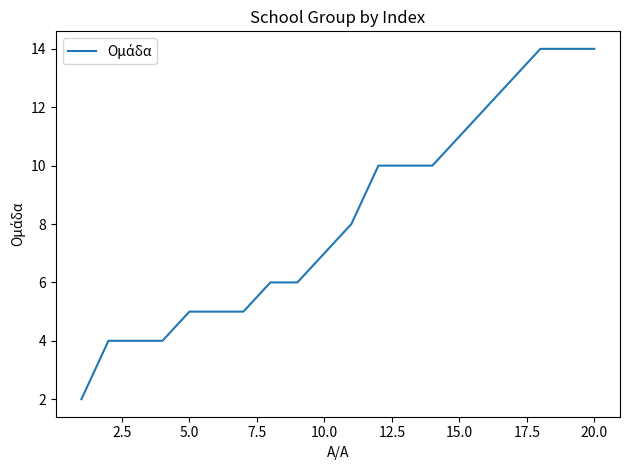

What is the greatest value displayed?

14